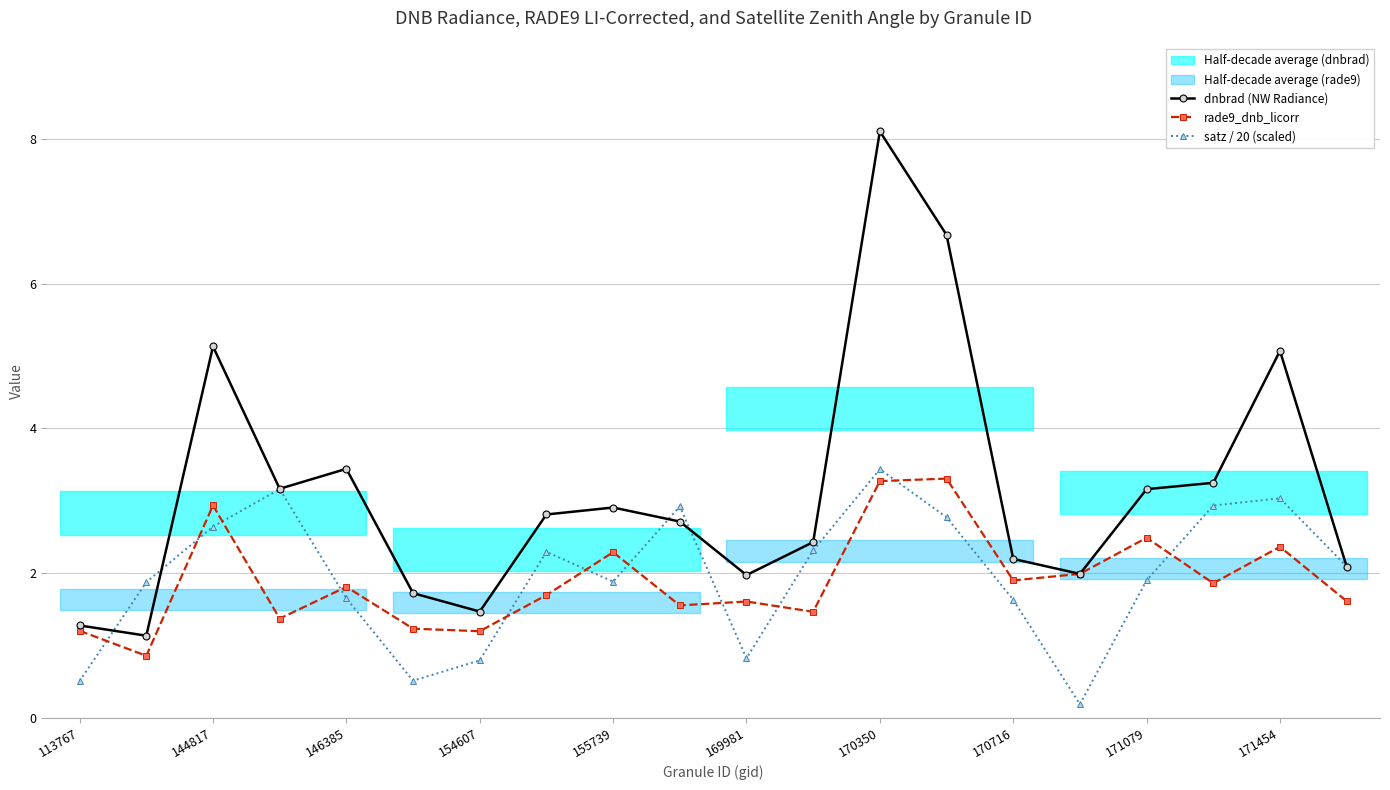

What is the value of the satz / 20 (scaled) point at the 17th from the left?

1.9